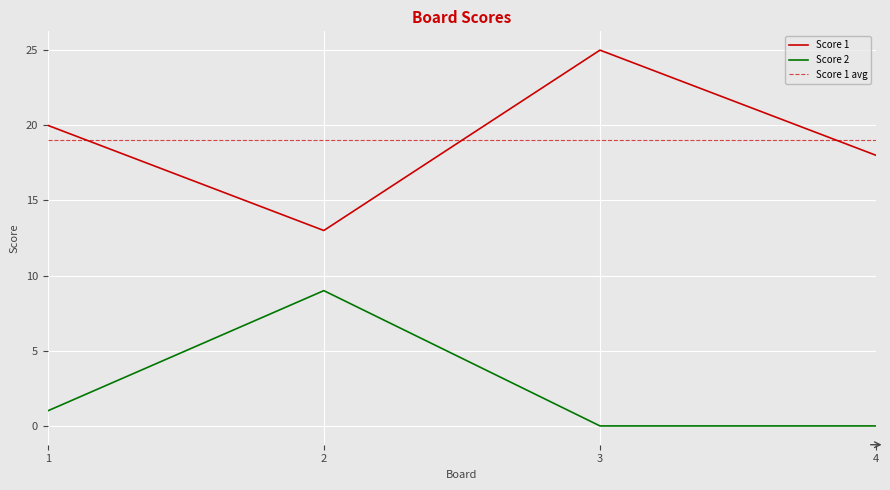

How many interior local peaks does the Score 1 series have?

1